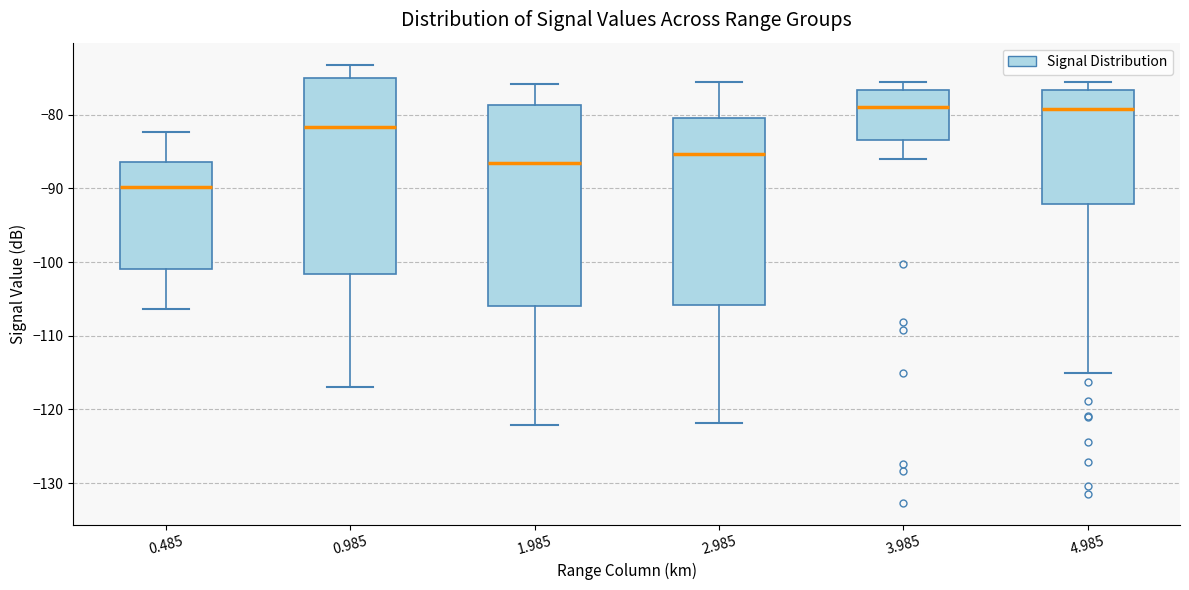

Where does the upper whisker of the box at x = 4.985 end on the y-axis? The values are not printed on the chart, so give them approximately, as read against the axis.

-76